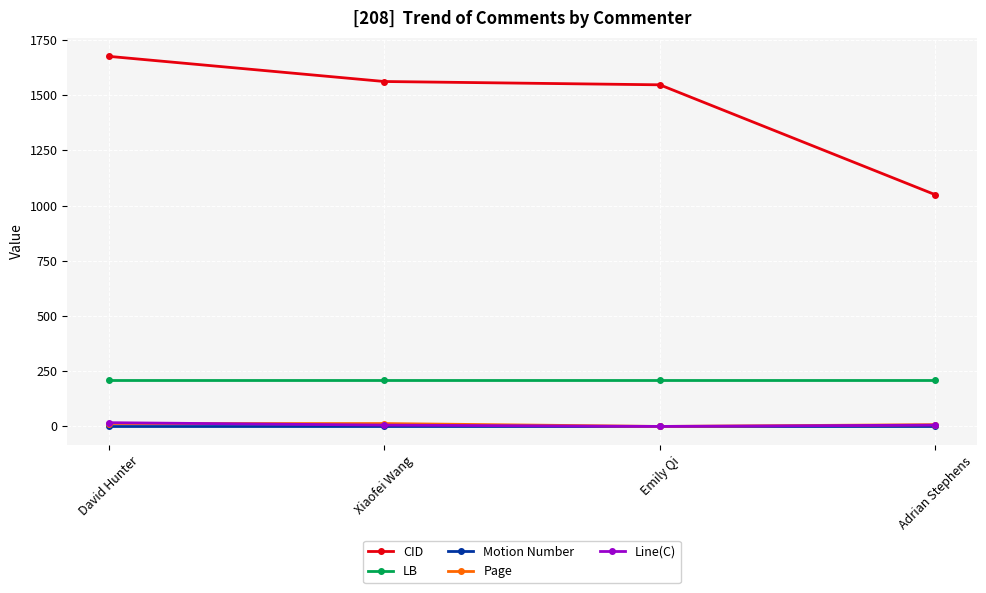

Does the chart have visible grid lines?

Yes